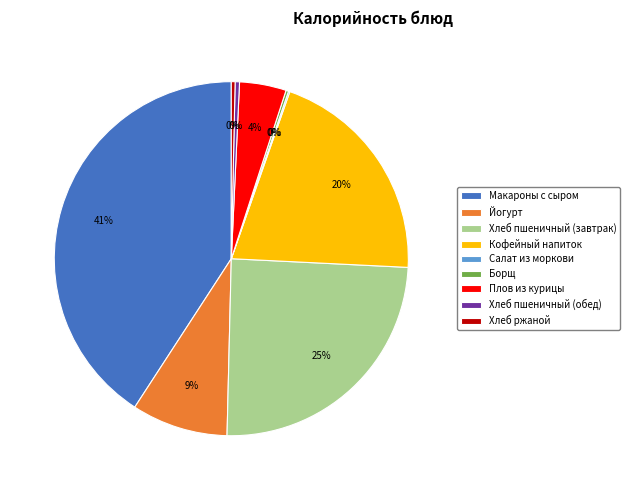

The Макароны с сыром slice represents 41% of the pie. True or false?

True